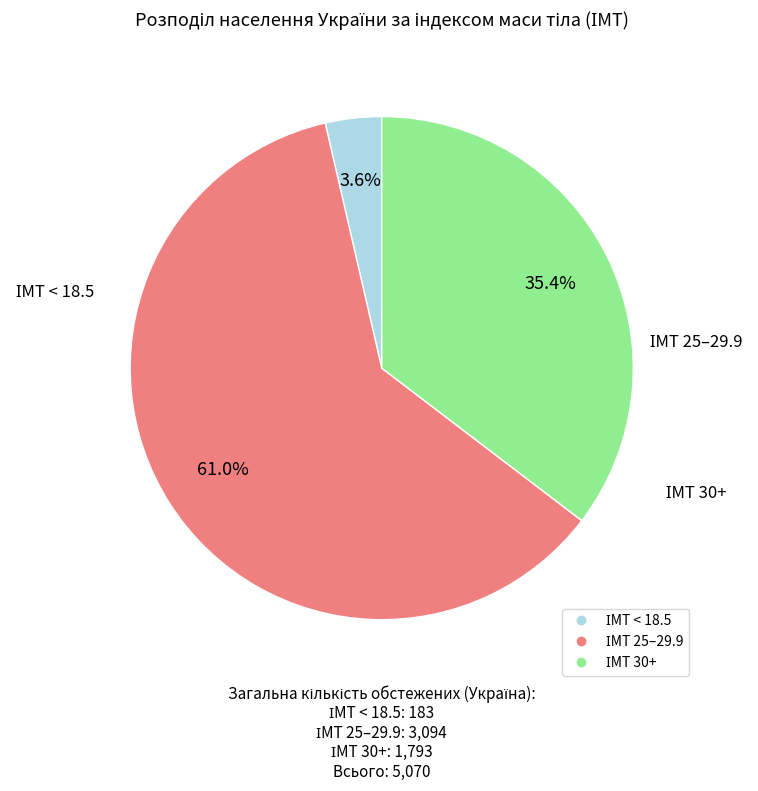

Is there a majority slice in this chart?

Yes